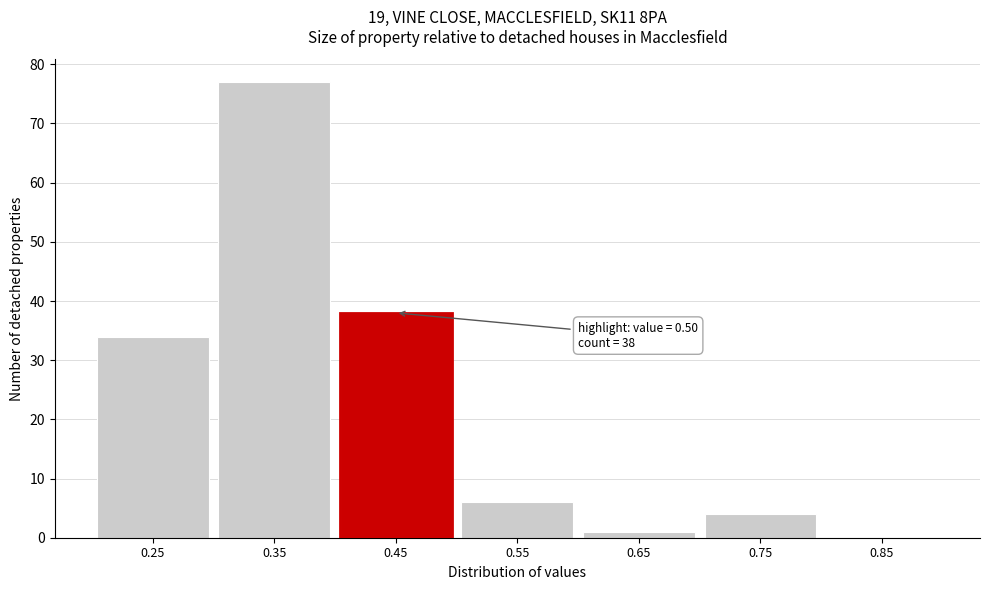

Reading right to left, list all the values displayed in this chart.

0.85=0	0.75=4	0.65=1	0.55=6	0.45=38	0.35=77	0.25=34